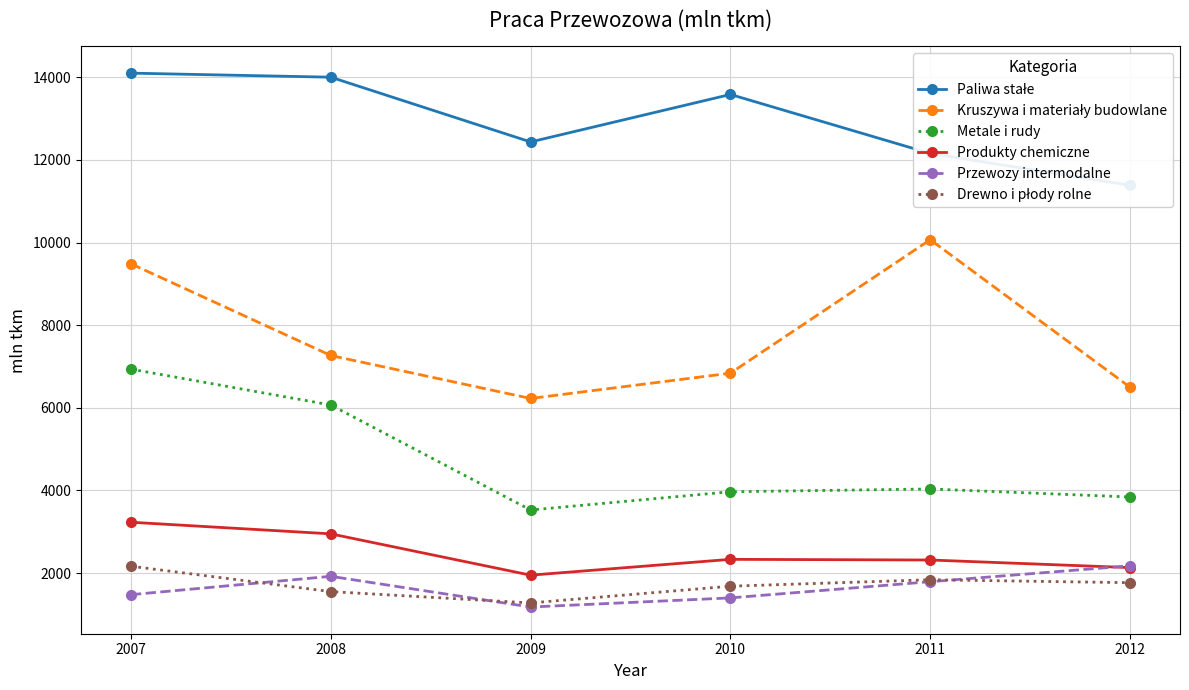

What is the value of the Metale i rudy point at the 2nd from the left?

6069